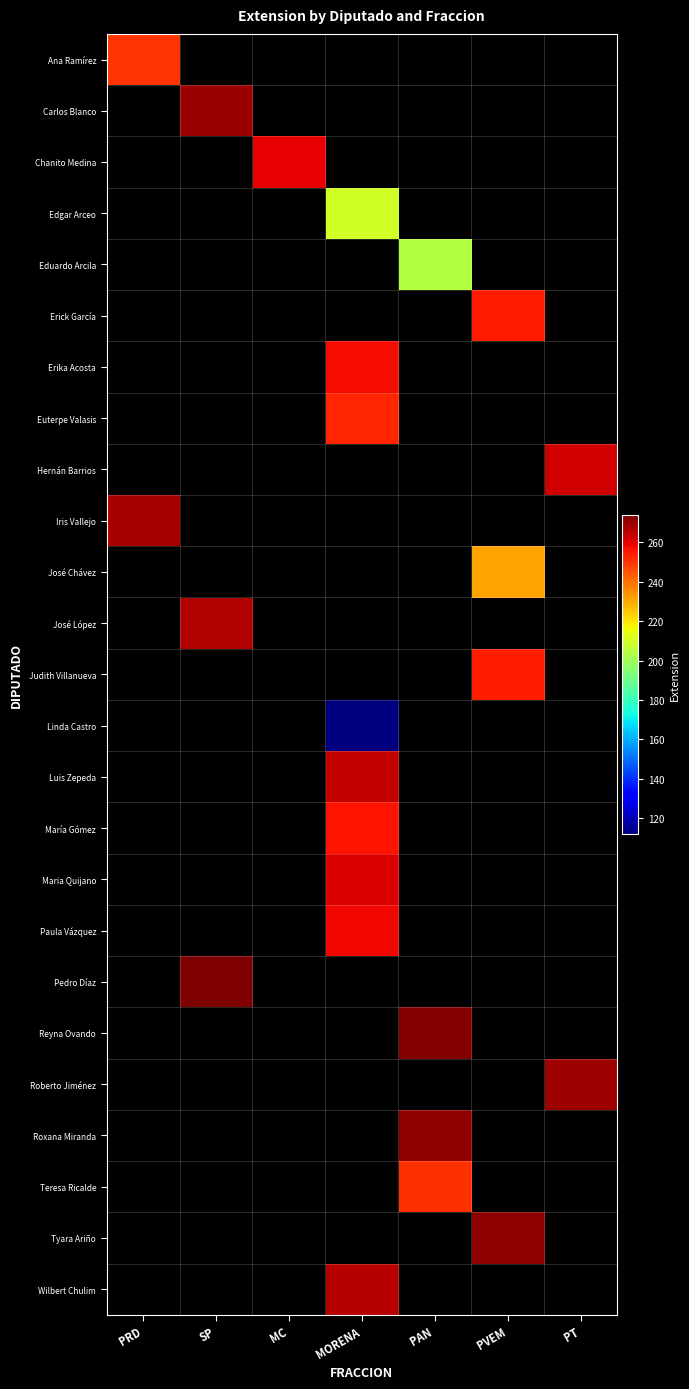

Count the number of categories in the chart.

7